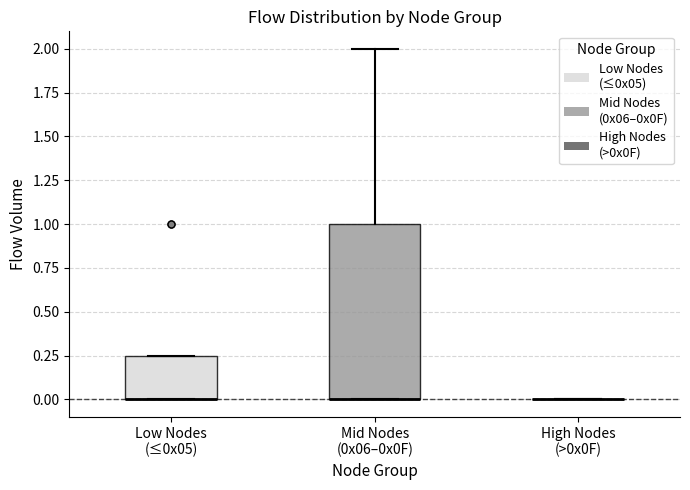

Comparing the boxes themselves (not the whiskers), which one is the tallest?

Mid Nodes (0x06–0x0F)